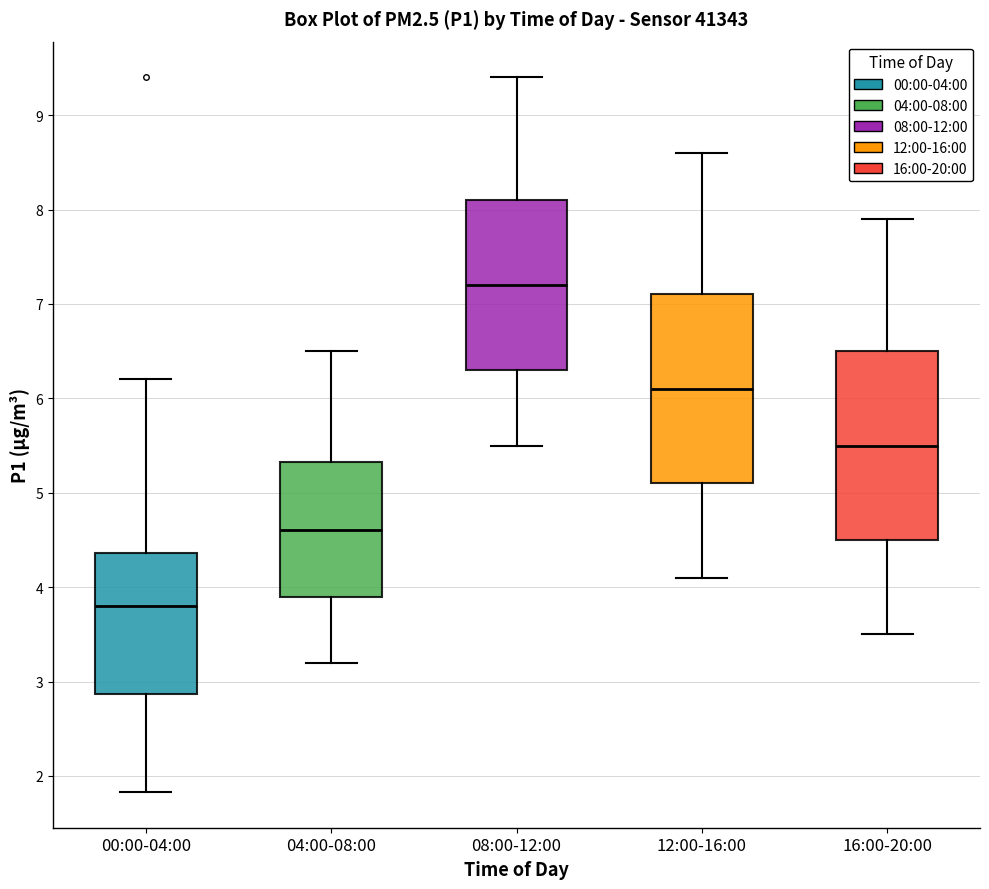

Reading left to right, read every box against the y-axis: the position of its median line, the range the box covers, and the ends of its whiskers. The values are not printed on the chart, so give them approximately, as read against the axis.

00:00-04:00: median 3.8, box 2.9 to 4.4, whiskers 1.8 to 6.2
04:00-08:00: median 4.6, box 3.9 to 5.3, whiskers 3.2 to 6.5
08:00-12:00: median 7.2, box 6.3 to 8.1, whiskers 5.5 to 9.4
12:00-16:00: median 6.1, box 5.1 to 7.1, whiskers 4.1 to 8.6
16:00-20:00: median 5.5, box 4.5 to 6.5, whiskers 3.5 to 7.9